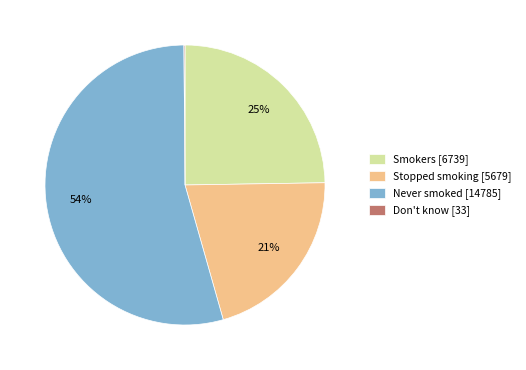

True or false: Smokers accounts for 17% of the total.

False